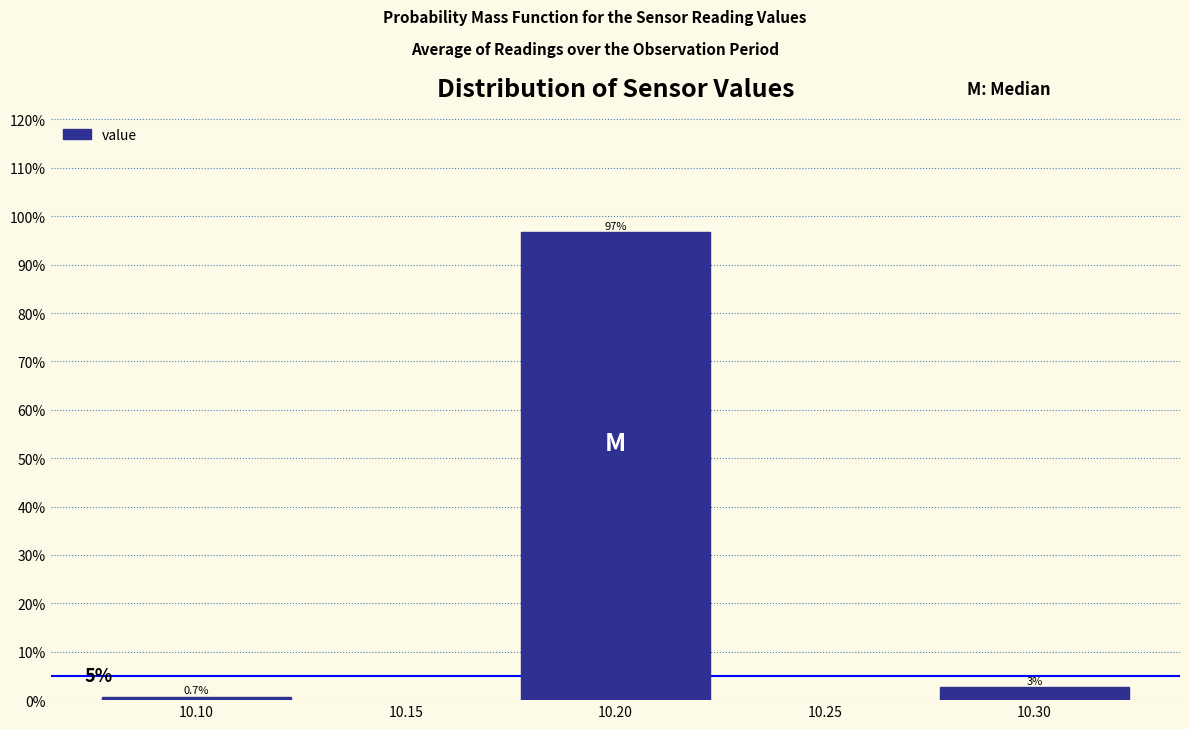

At which category does the chart reach its minimum across all series?

10.10